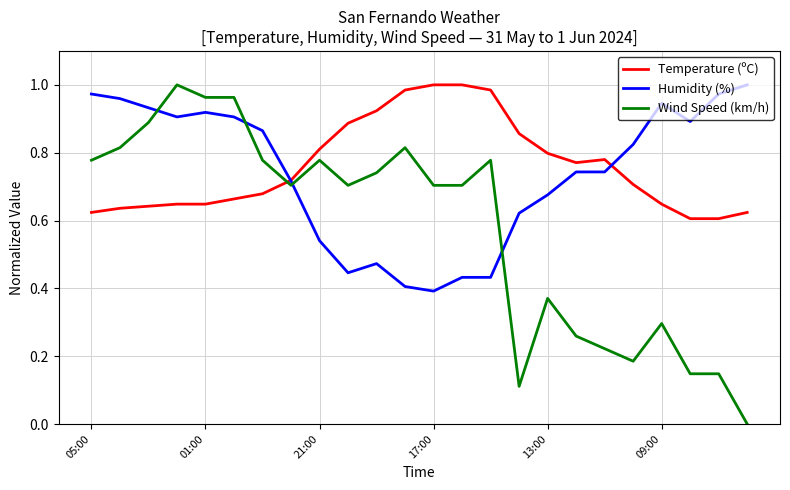

Which series has the largest range (max minus min)?

Wind Speed (km/h)